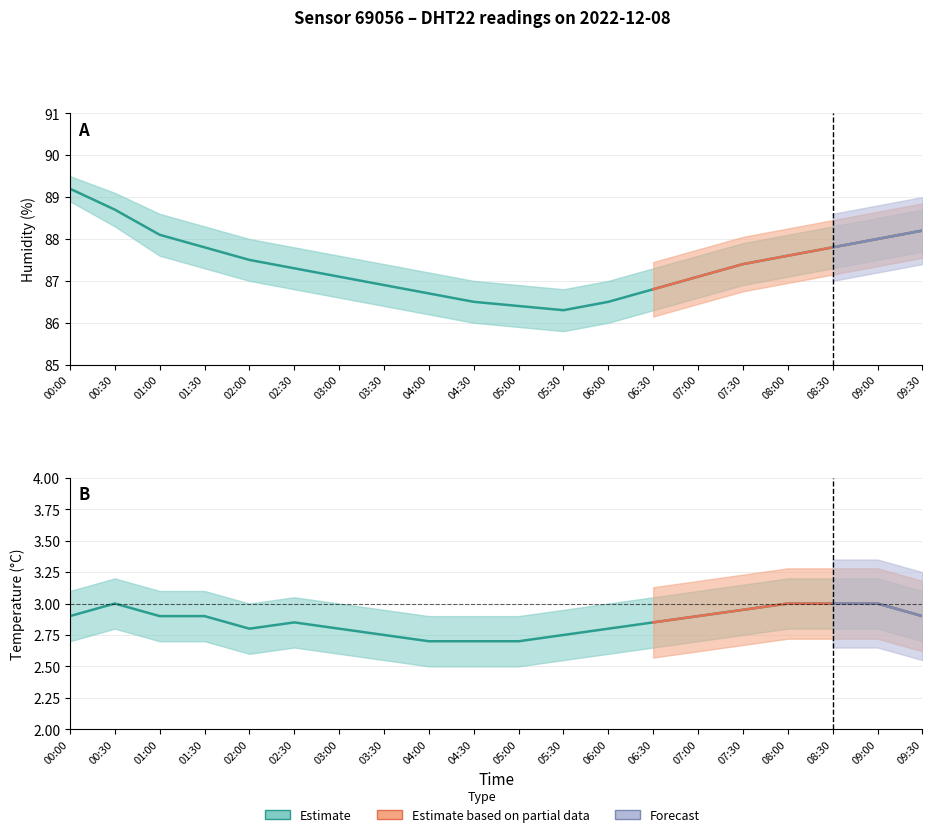

True or false: Humidity (Estimate) and Temperature (Estimate) intersect in this chart.

False